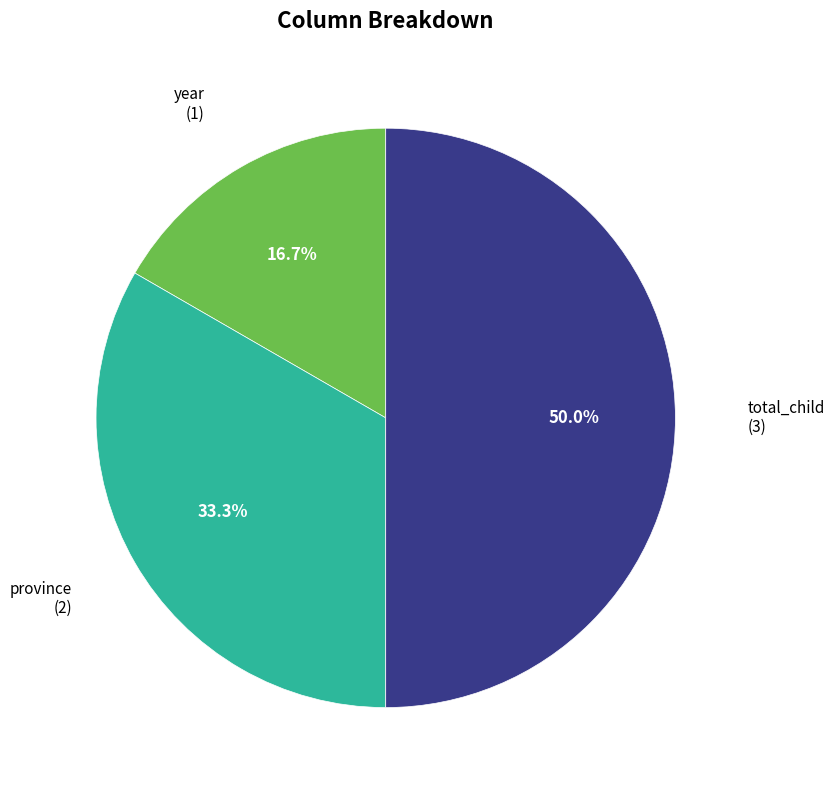

To the nearest percent, what is the combined percentage of total_child and year?

67%